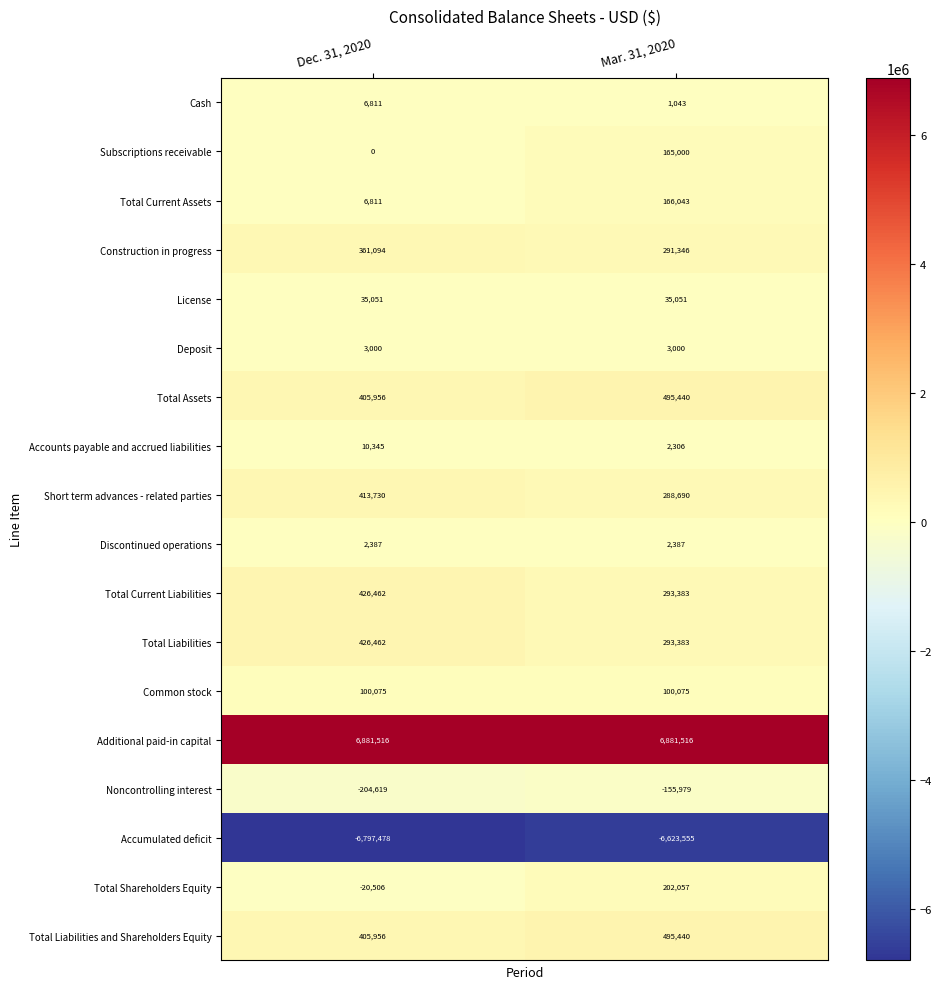

What is the sum of all Discontinued operations values?

4774